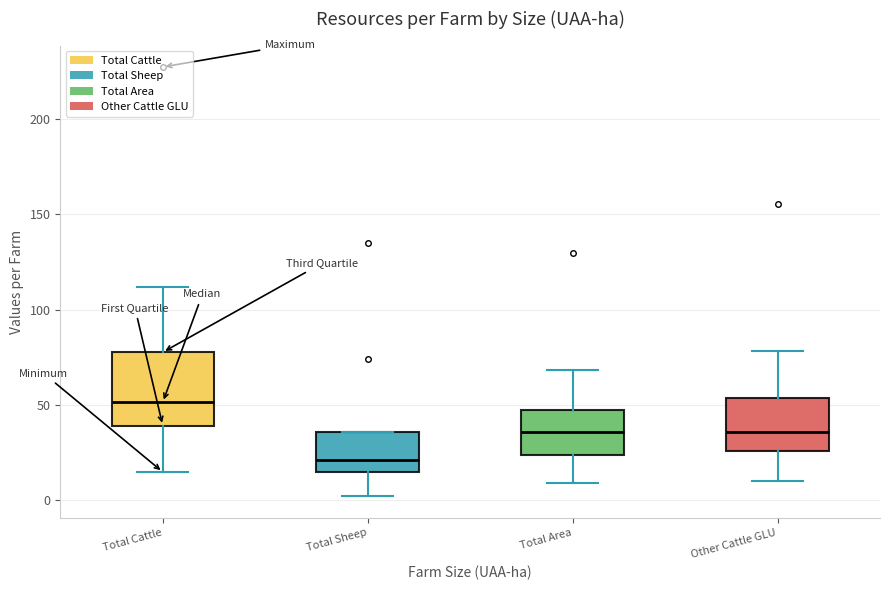

Reading left to right, transcribe this box plot: for each box, give where its median line is, the range the box spans, and where its two whiskers end, as read against the y-axis. The values are not printed on the chart, so give them approximately, as read against the axis.

Total Cattle: median 50, box 40 to 80, whiskers 15 to 110
Total Sheep: median 20, box 15 to 35, whiskers 0 to 35
Total Area: median 35, box 25 to 50, whiskers 10 to 70
Other Cattle GLU: median 35, box 25 to 55, whiskers 10 to 80